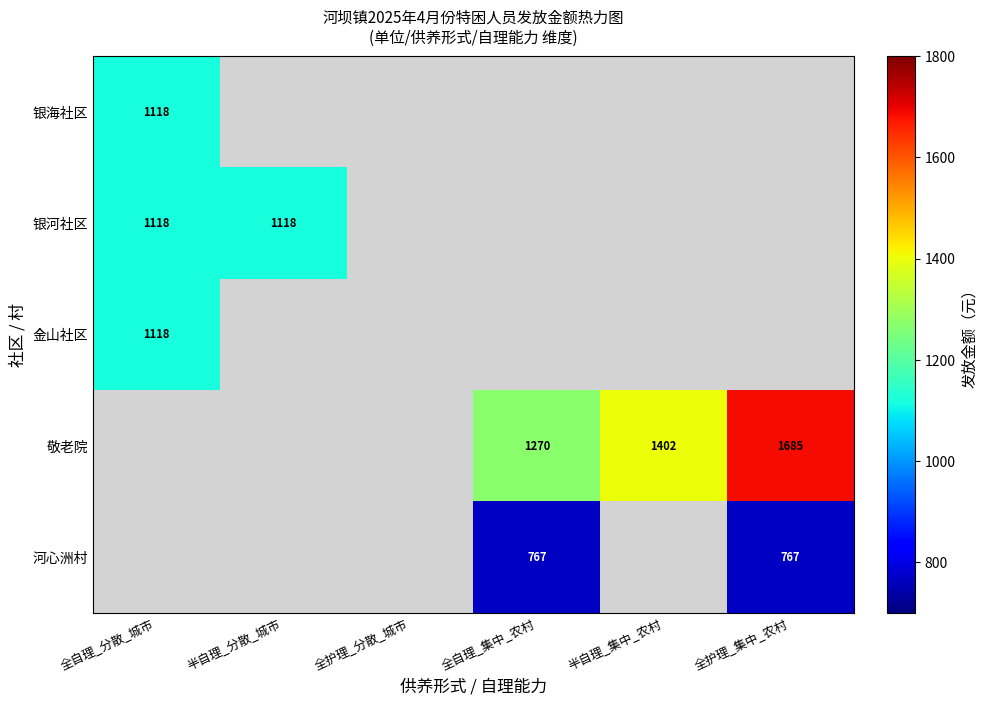

True or false: 敬老院 has a value of 1979 at 全自理_集中_农村.

False